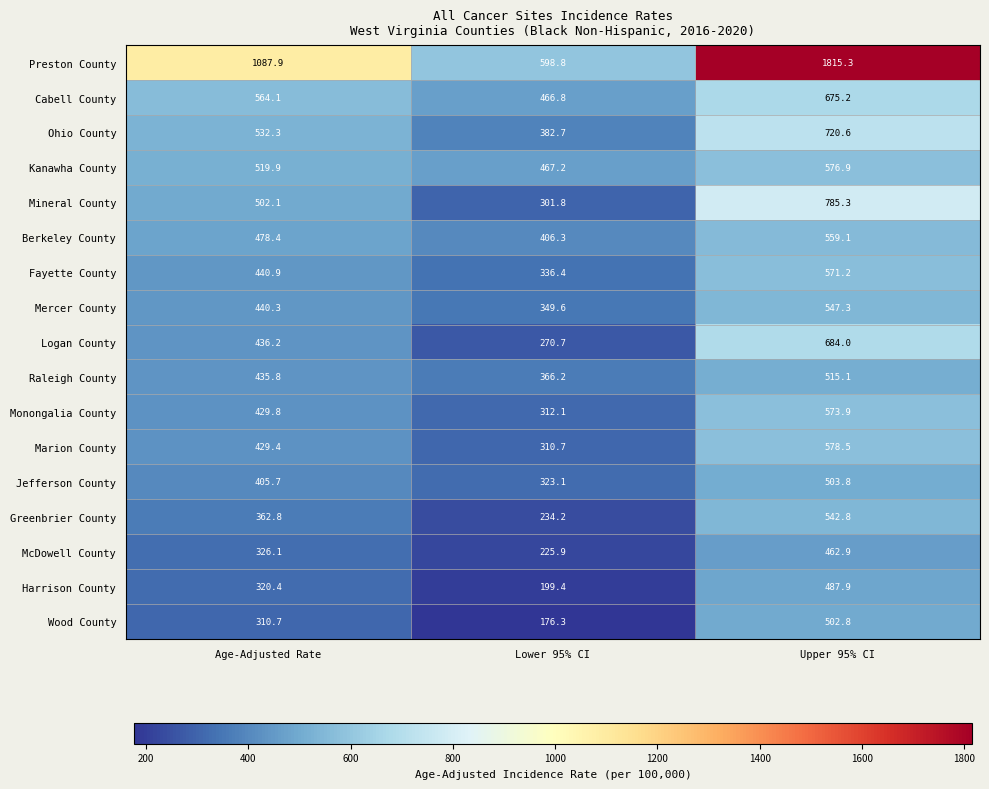

Count the number of categories in the chart.

3